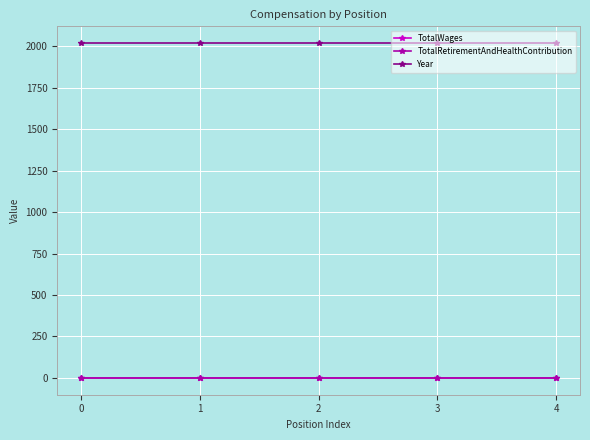

Reading left to right, transcribe all the data shown in this chart.

TotalWages: 0=0	1=0	2=0	3=0	4=0
TotalRetirementAndHealthContribution: 0=0	1=0	2=0	3=0	4=0
Year: 0=2018	1=2018	2=2018	3=2018	4=2018